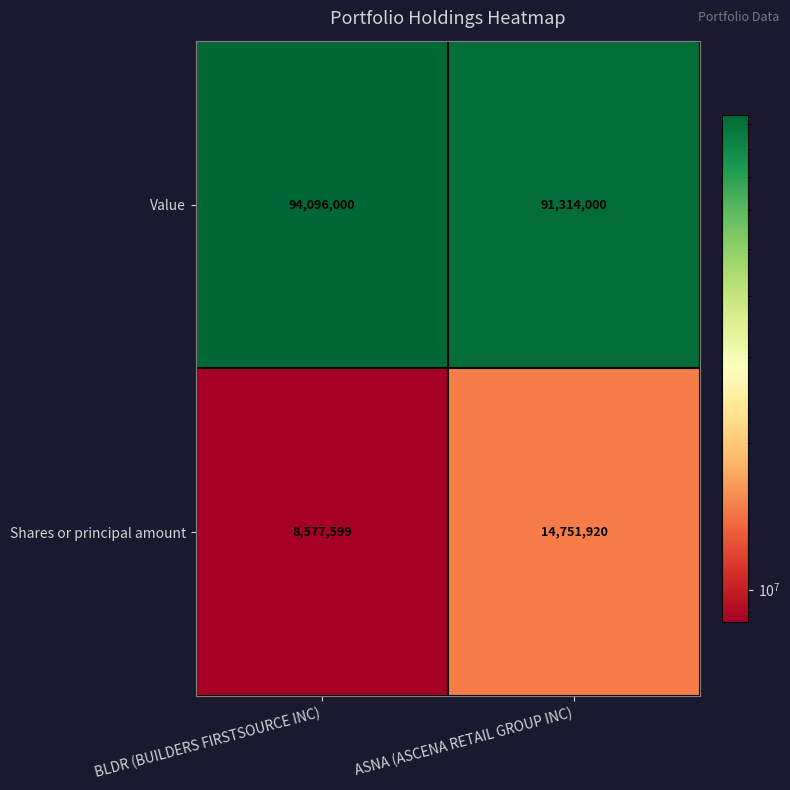

Between BLDR (BUILDERS FIRSTSOURCE INC) and ASNA (ASCENA RETAIL GROUP INC), which series saw the biggest shift?

Shares or principal amount